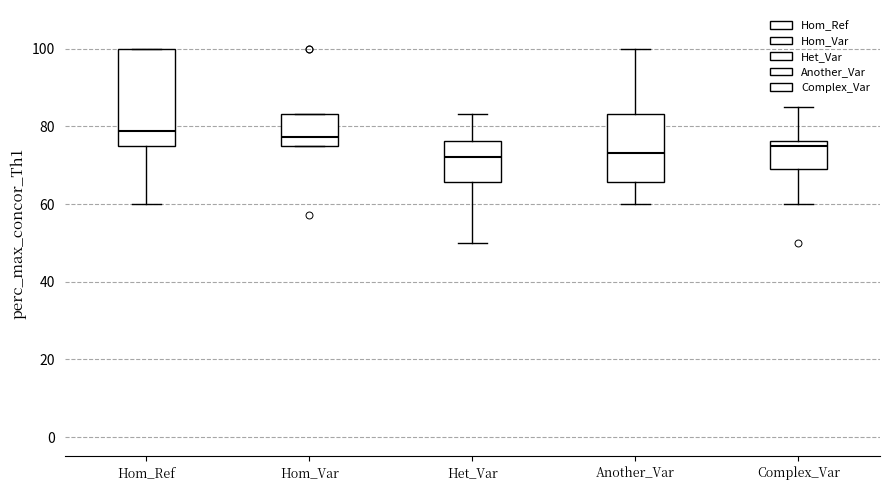

Reading left to right, read every box against the y-axis: the position of its median line, the range the box covers, and the ends of its whiskers. The values are not printed on the chart, so give them approximately, as read against the axis.

Hom_Ref: median 78, box 76 to 100, whiskers 60 to 100
Hom_Var: median 78, box 76 to 84, whiskers 76 to 84
Het_Var: median 72, box 66 to 76, whiskers 50 to 84
Another_Var: median 74, box 66 to 84, whiskers 60 to 100
Complex_Var: median 76 (just below the box's upper edge), box 70 to 76, whiskers 60 to 86